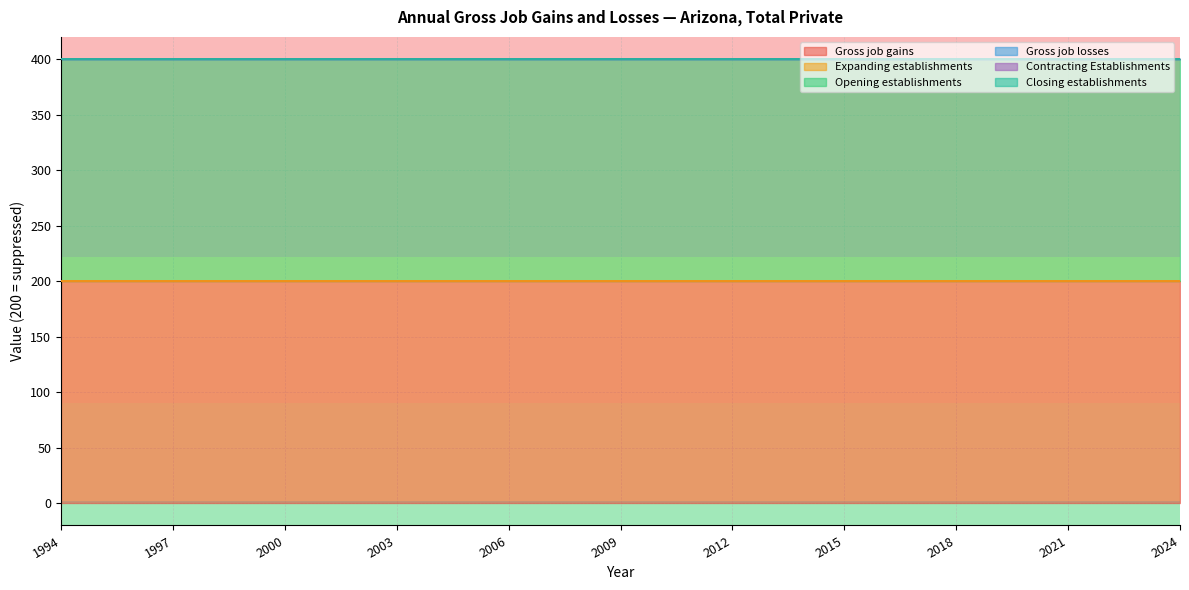

Does the chart have visible grid lines?

Yes